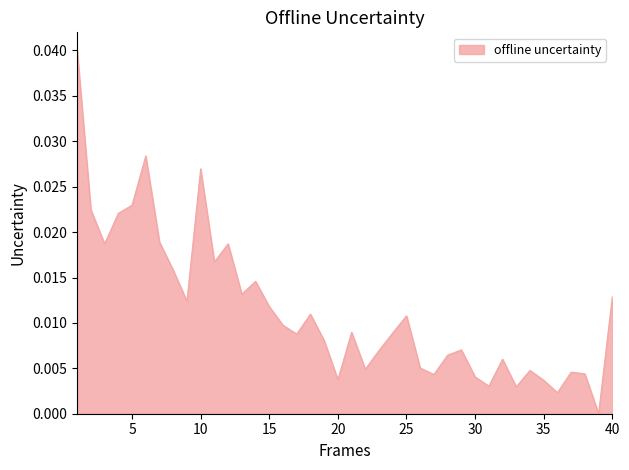

Does the chart display data point markers on the line(s)?

No